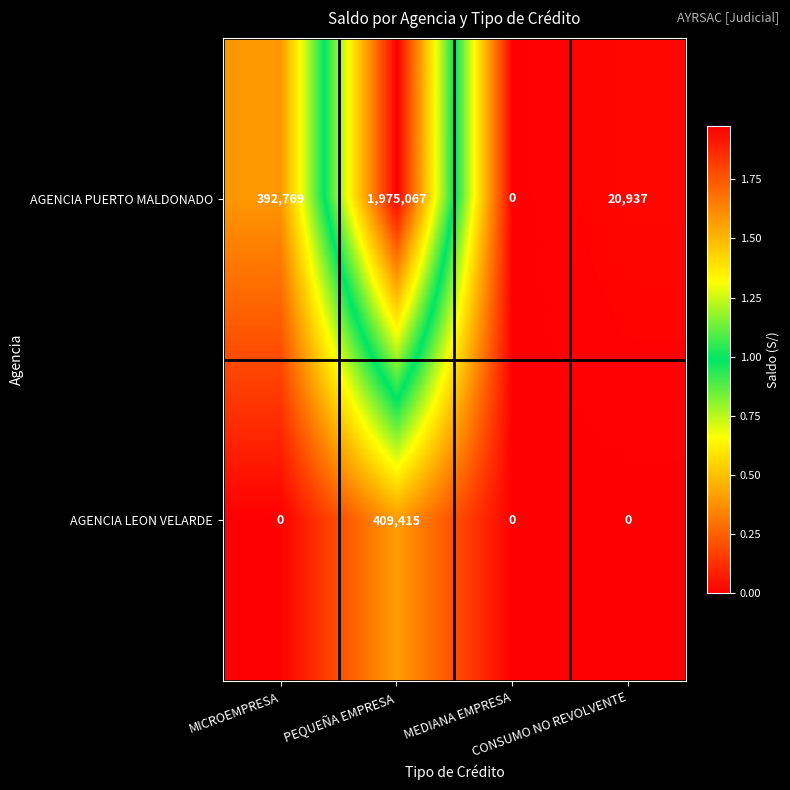

Count the number of data series in this chart.

2